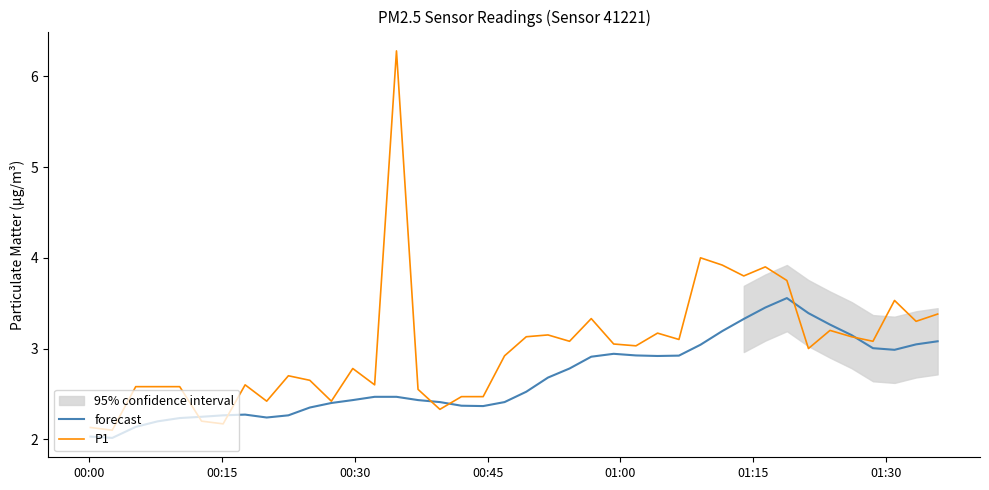

Reading right to left, extract all data points from this chart.

forecast: 3.1	3.0	3.0	3.0	3.1	3.3	3.4	3.6	3.5	3.3	3.2	3.0	2.9	2.9	2.9	2.9	2.9	2.8	2.7	2.5	2.4	2.4	2.4	2.4	2.4	2.5	2.5	2.4	2.4	2.4	2.3	2.2	2.3	2.3	2.2	2.2	2.2	2.1	2.0	2.0
P1: 3.4	3.3	3.5	3.1	3.1	3.2	3.0	3.8	3.9	3.8	3.9	4.0	3.1	3.2	3.0	3.0	3.3	3.1	3.1	3.1	2.9	2.5	2.5	2.3	2.5	6.3	2.6	2.8	2.4	2.6	2.7	2.4	2.6	2.2	2.2	2.6	2.6	2.6	2.1	2.1